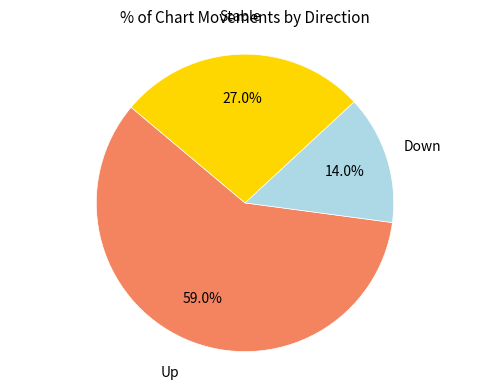

How many slices are in this pie chart?

3